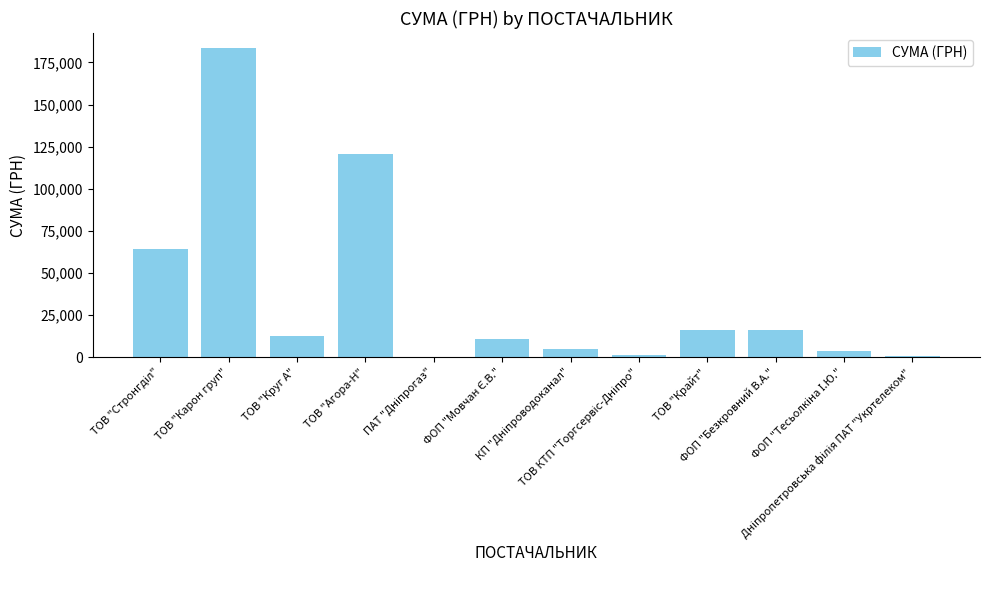

What is the sum of all values?

433697.7